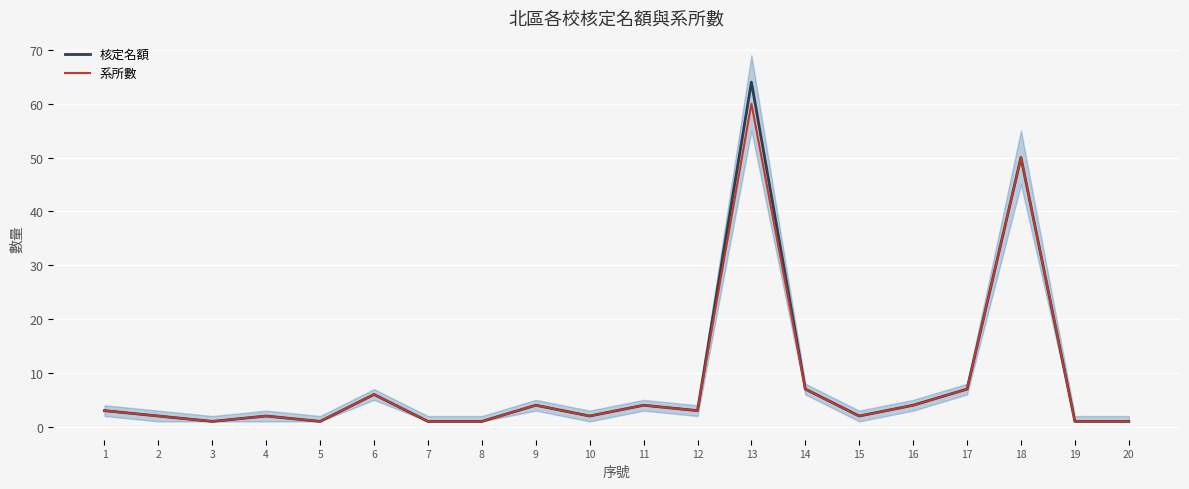

What is the highest value of the 系所數 series?

60